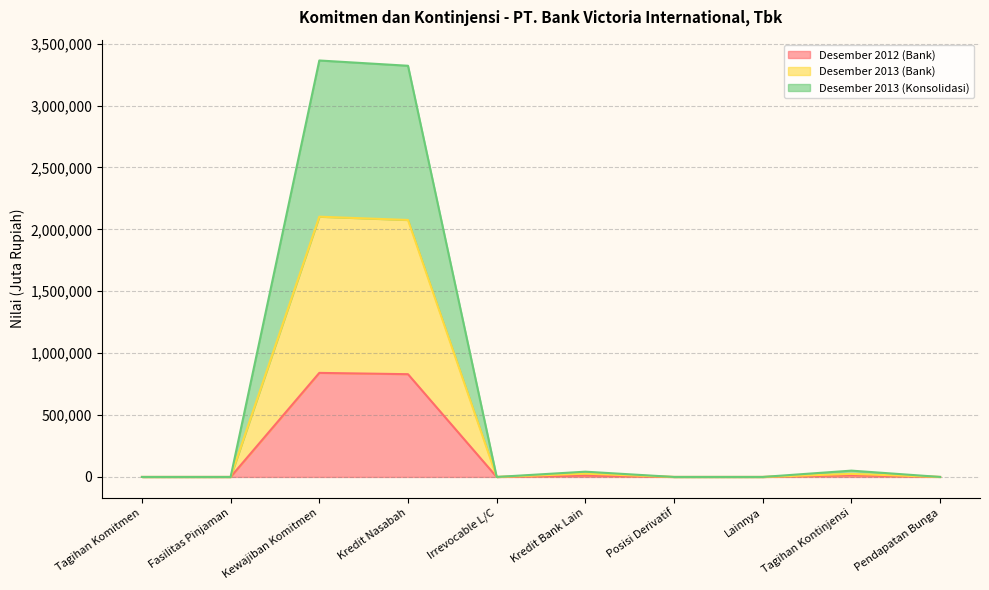

The Desember 2012 (Bank) series shows 840615 at Kewajiban Komitmen. True or false?

True